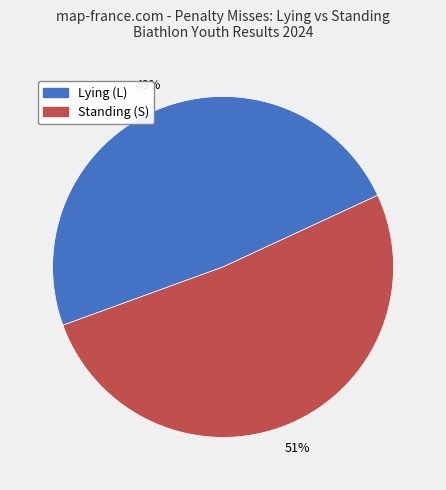

To the nearest percent, what is the average slice percentage?

50%